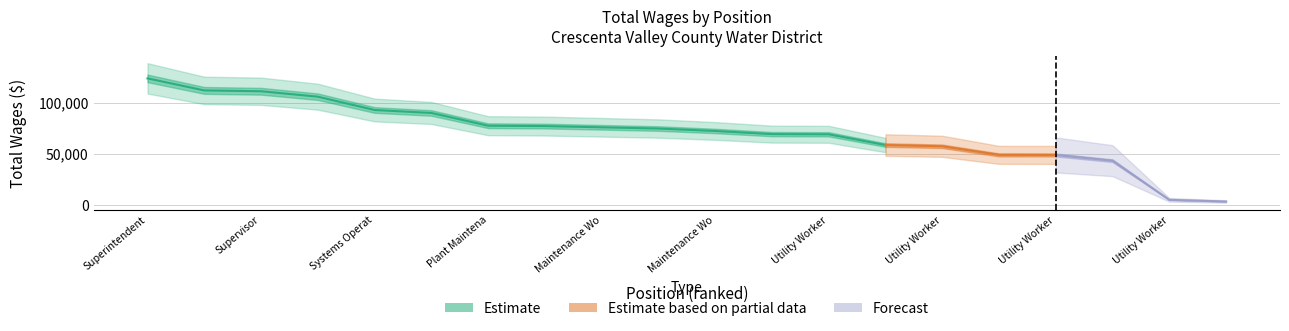

Which has a higher value, Utility Worker II   or Plant Coordinator?

Plant Coordinator